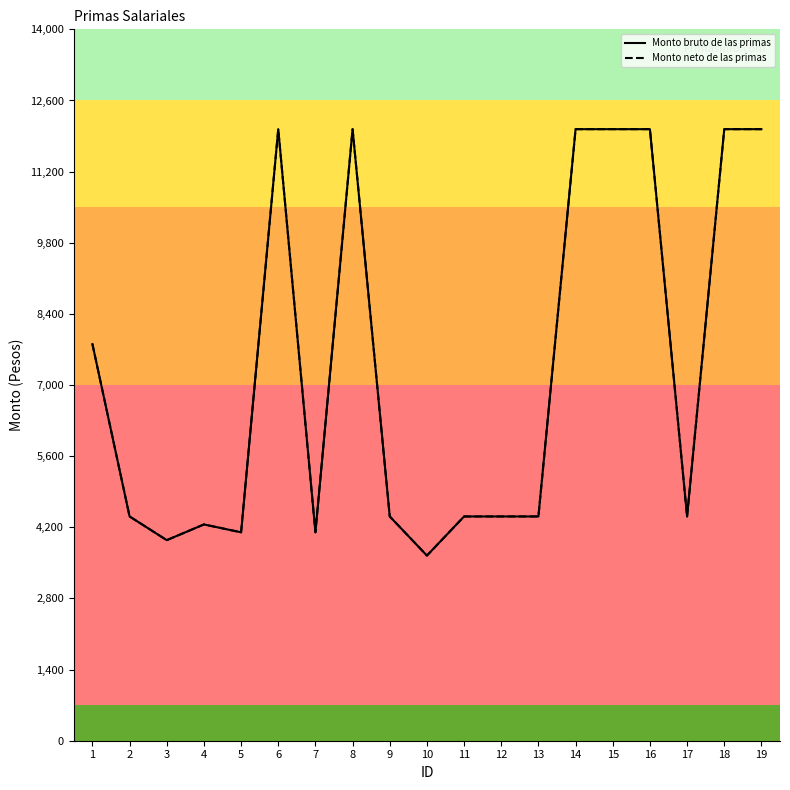

How many lines are shown in the chart?

2